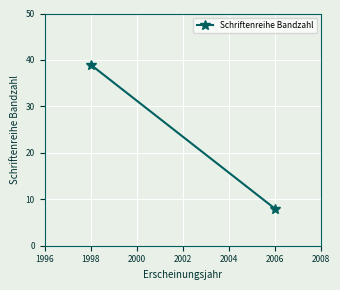

Is this an area chart (filled region under the line)?

No